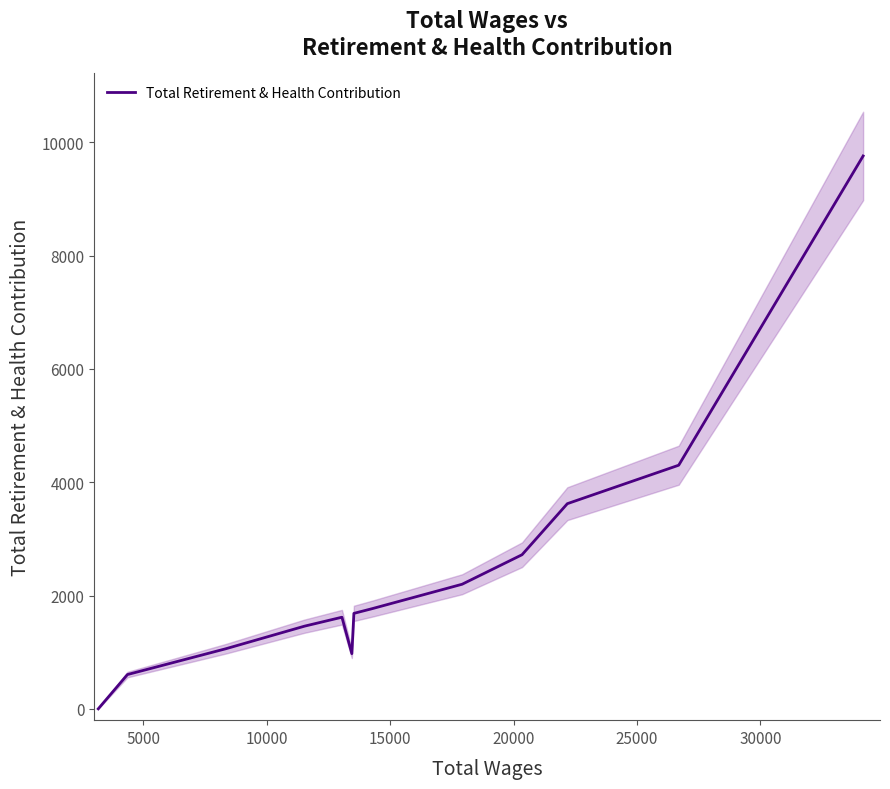

What is the maximum value for Total Retirement & Health Contribution?

9758